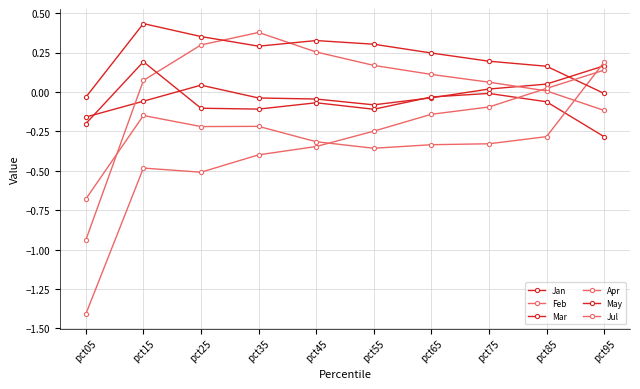

How many lines are shown in the chart?

6